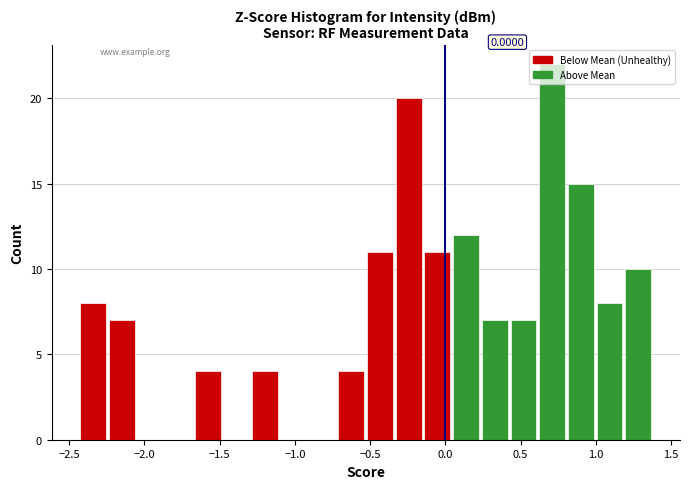

Read against the x-axis, roughly where is the centre of the tallest bar?

0.70